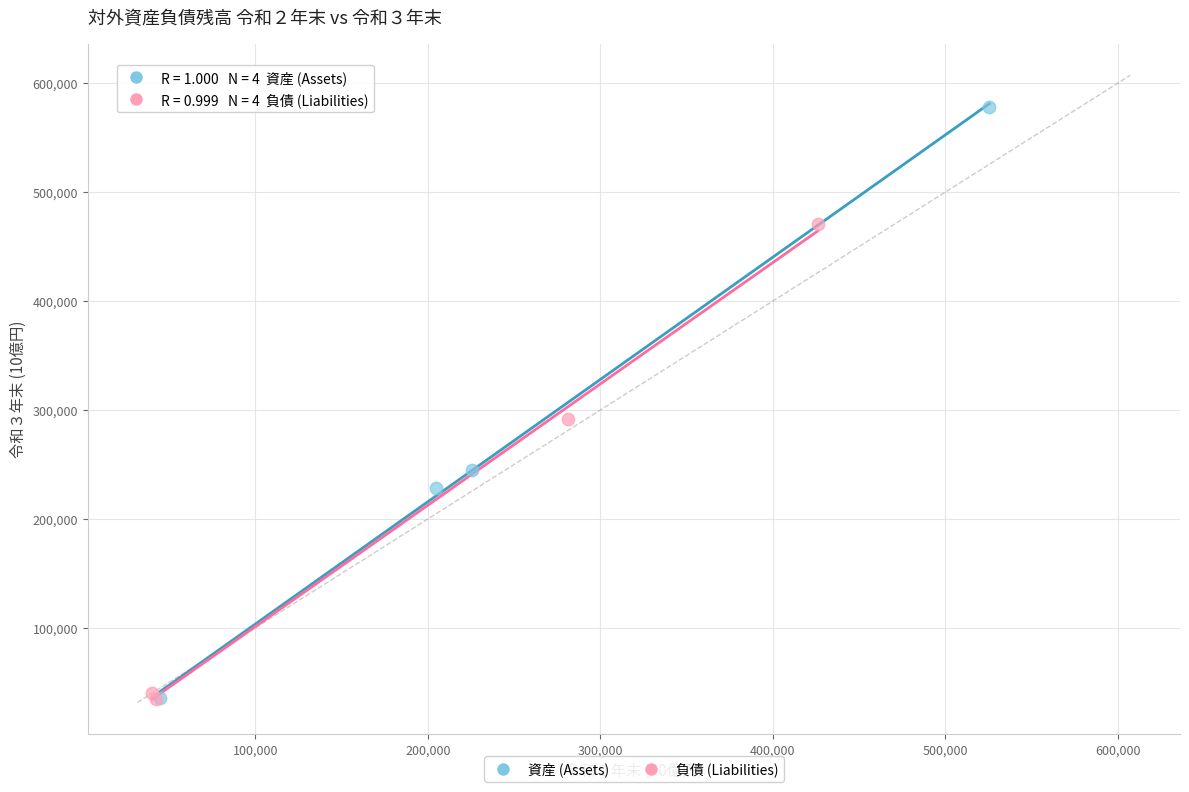

Which series has the widest spread of Y values?

資産 (Assets)